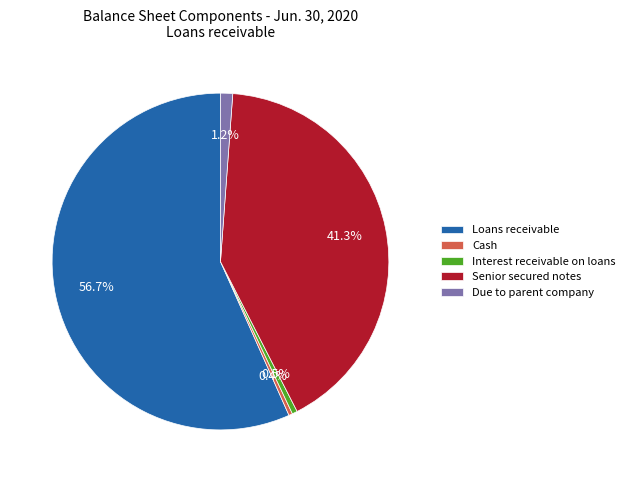

What is the total percentage of Interest receivable on loans and Due to parent company?

1.7%